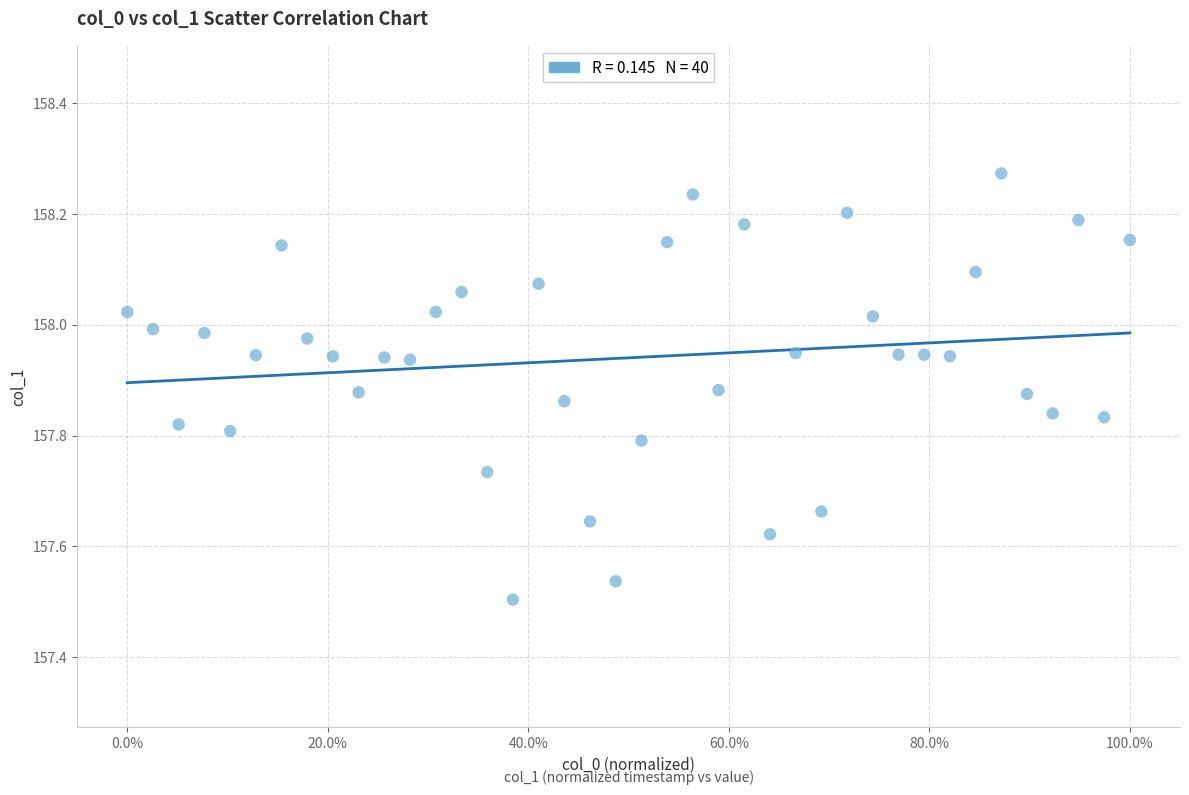

What is the range of Y values (max minus min)?

0.8